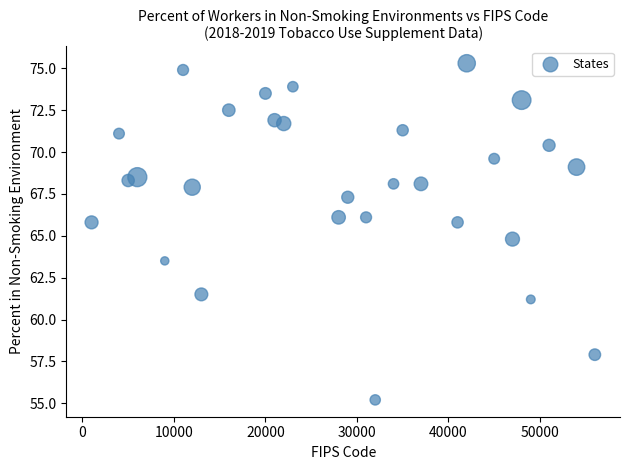

How many data points are displayed?

29